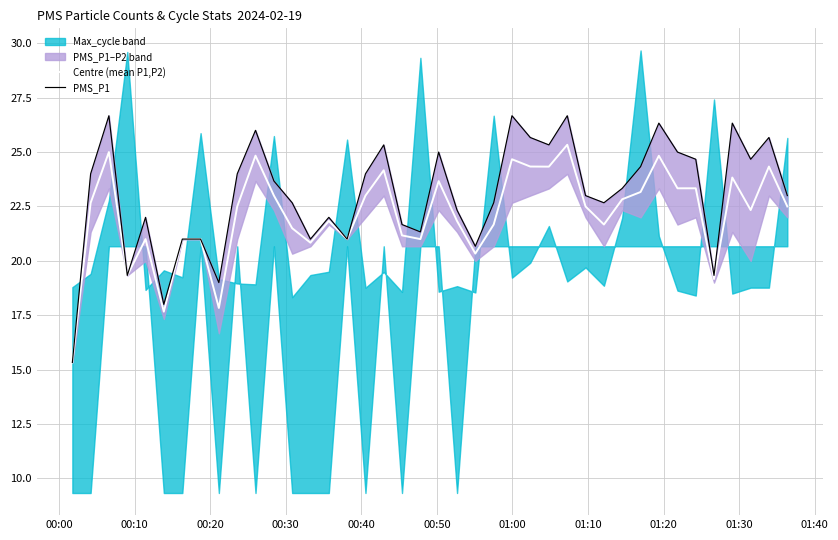

What is the highest value of the Centre (mean P1,P2) series?

25.3